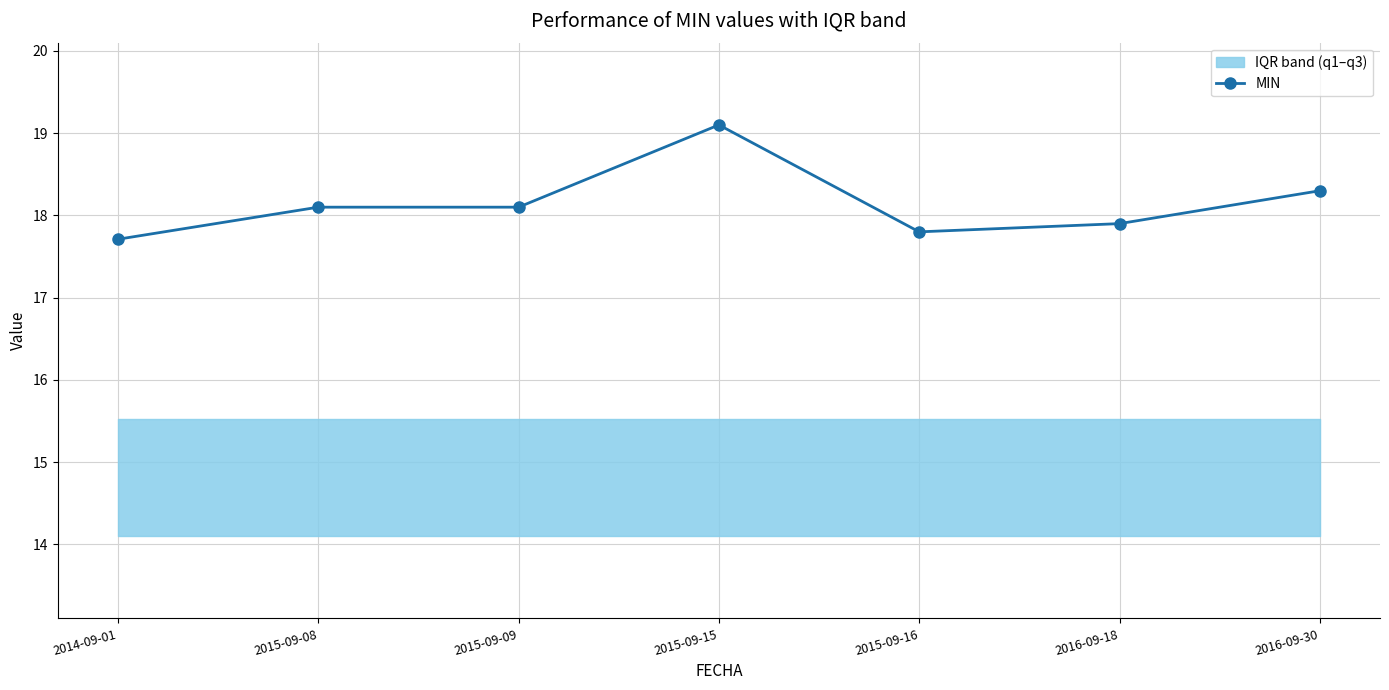

What is the label of the 3rd point from the right?

2015-09-16